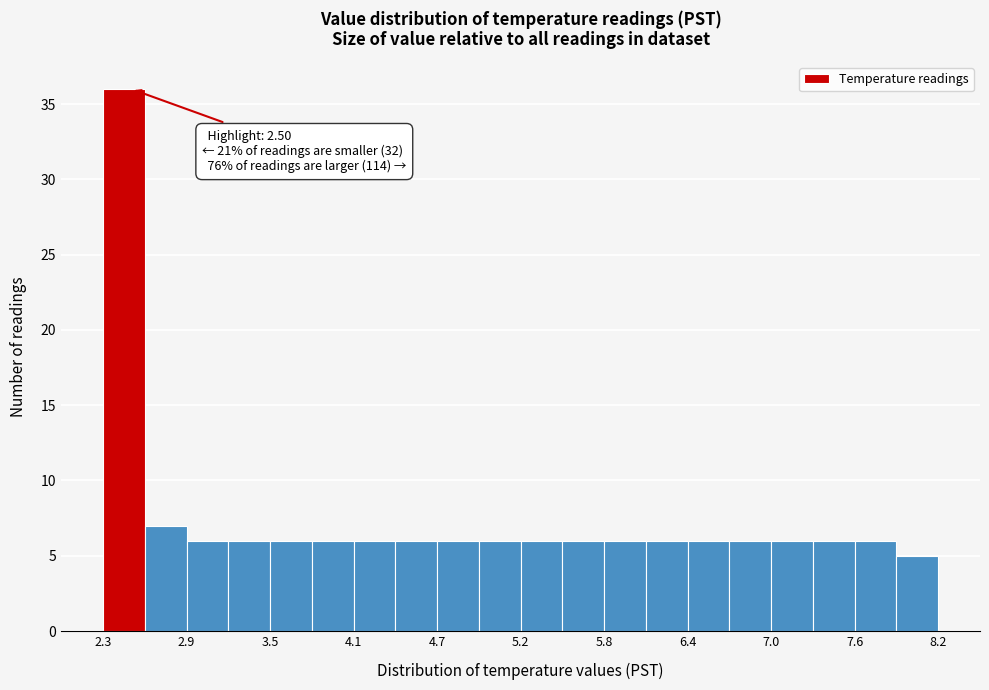

Read against the x-axis, roughly where is the centre of the tallest bar?

2.4